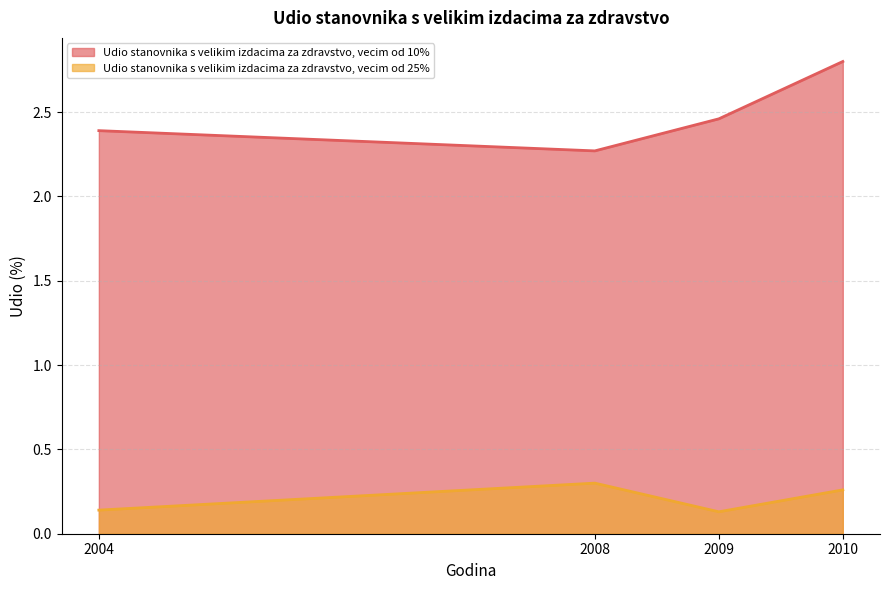

At which label is Udio stanovnika s velikim izdacima za zdravstvo, vecim od 25% closest to 0?

2009